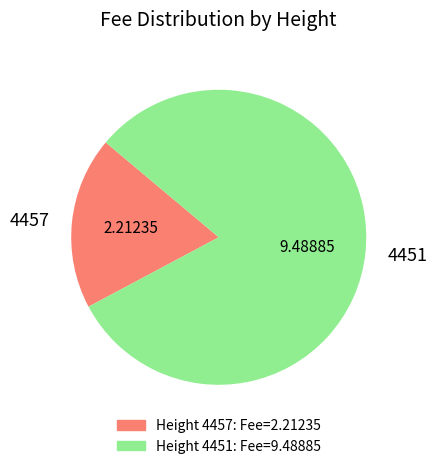

Rank the categories by value from highest to lowest.

4451, 4457